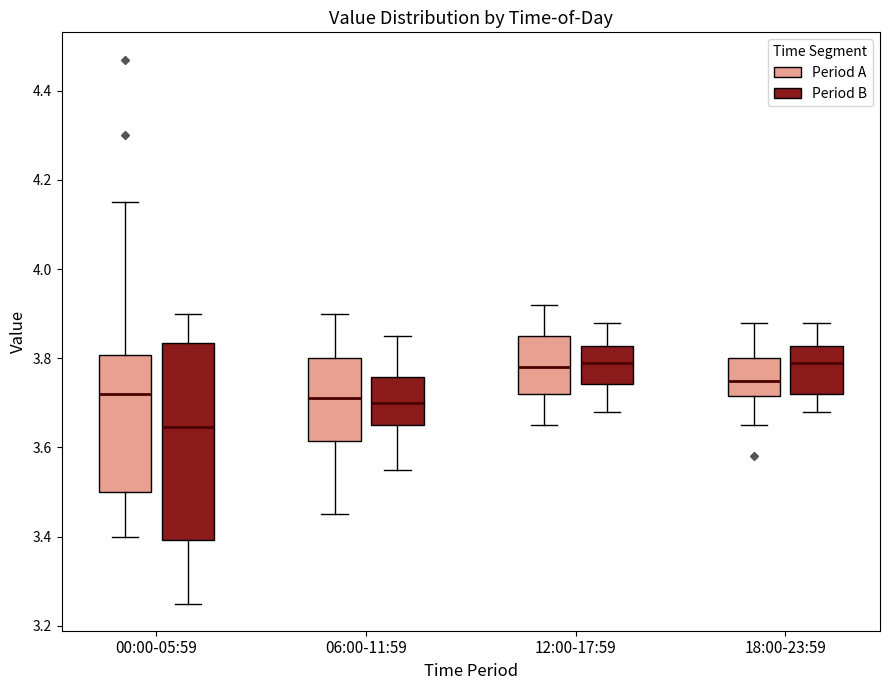

Which box is the tallest, from its lower edge to its upper edge?

00:00-05:59 (Period B)